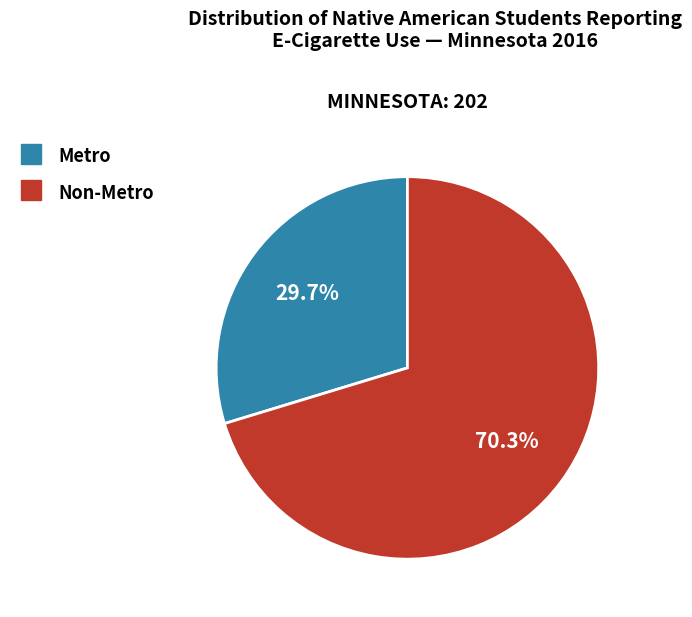

To the nearest percent, what percentage of the pie is Non-Metro?

70%